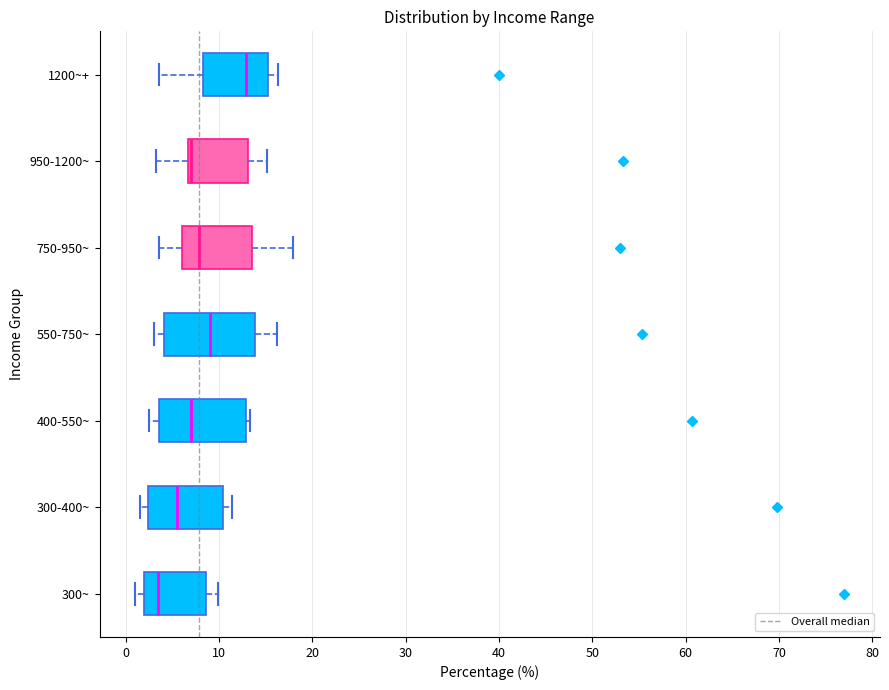

Which box's median line is the furthest to the right?

1200~+